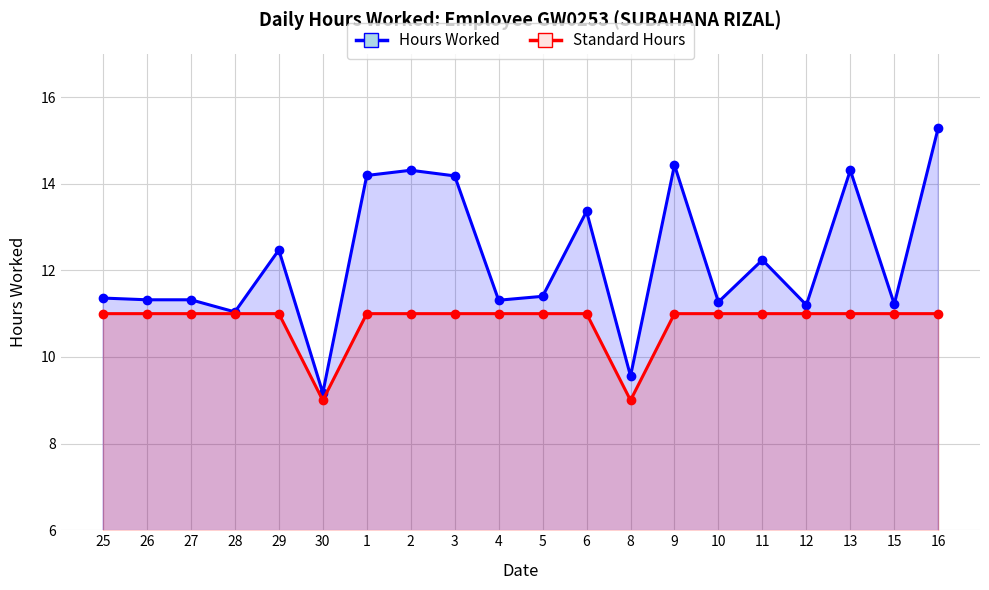

True or false: Hours Worked and Standard Hours cross at least once.

False